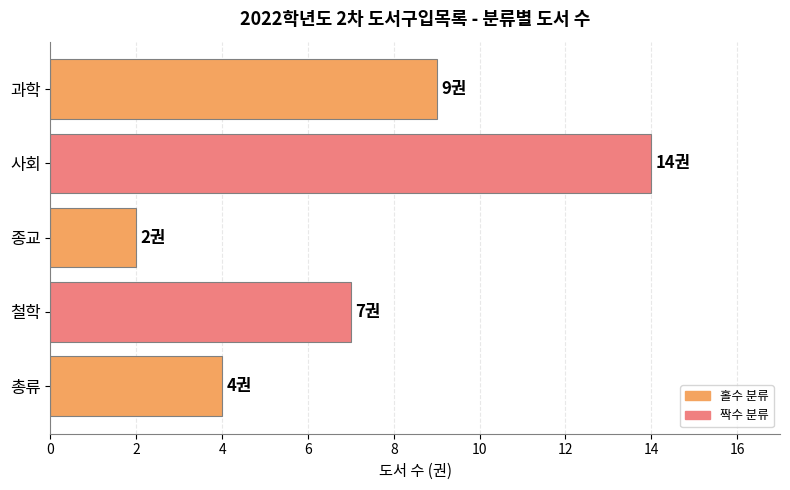

What is the sum of the values at 총류 and 사회?

18